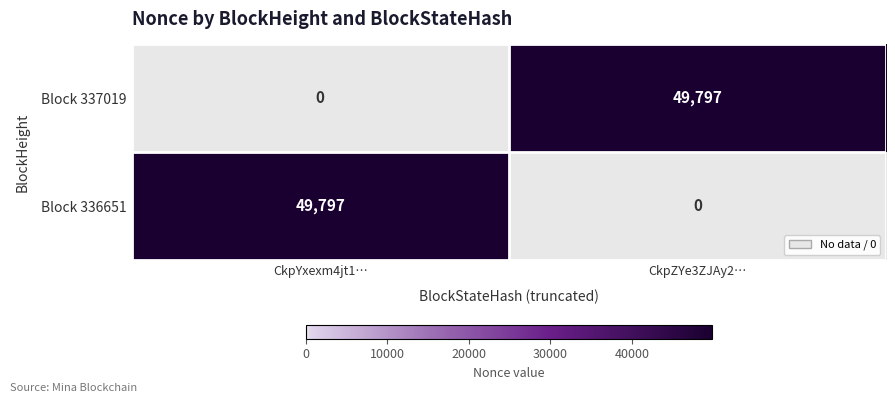

What is the greatest value displayed?

49797